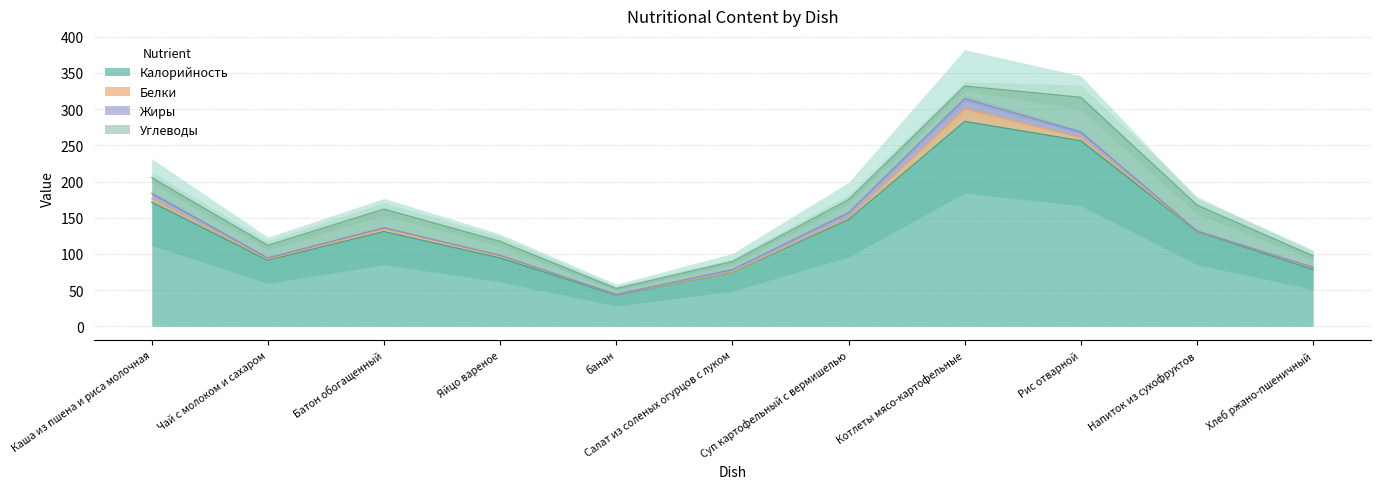

What is the total value across all series at банан?

52.2